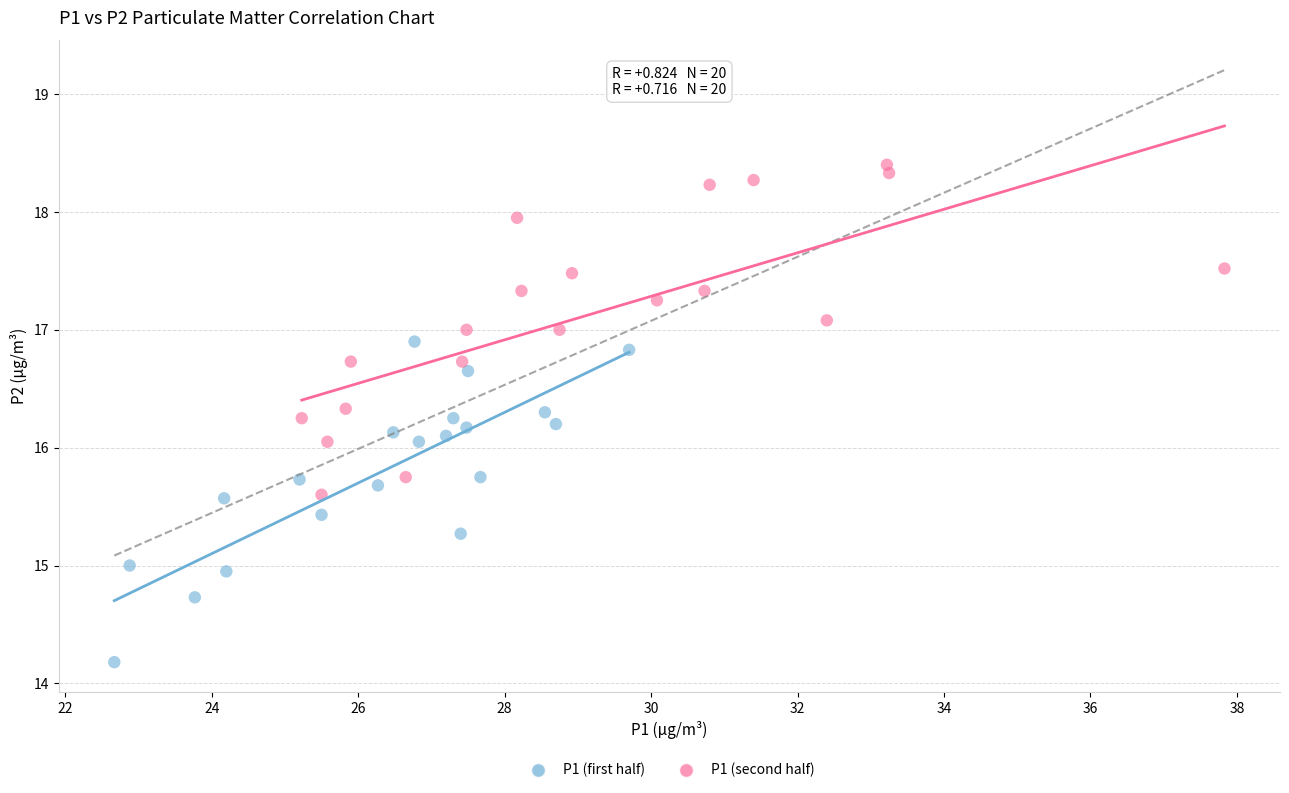

Which series reaches the maximum Y coordinate?

P1 (second half)